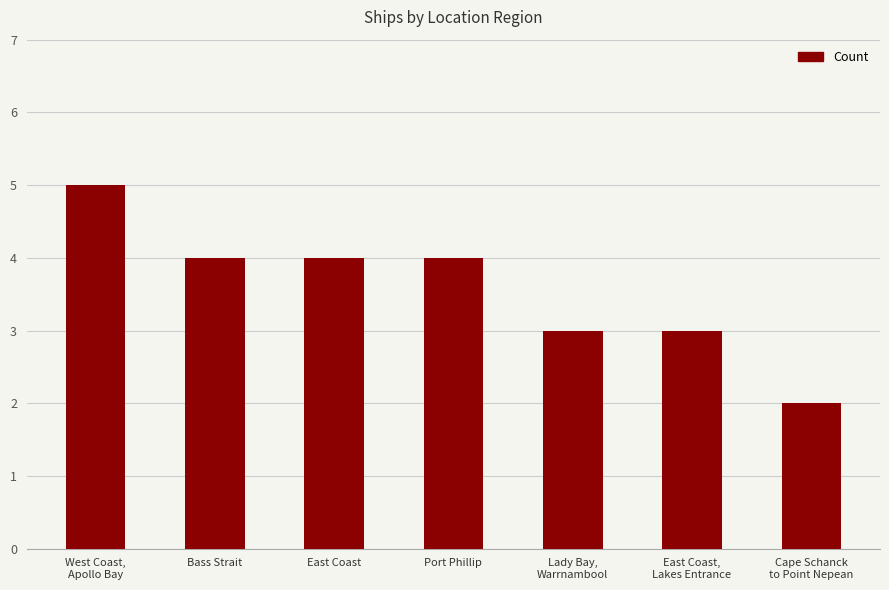

The chart shows a value of 2 at Bass Strait. True or false?

False